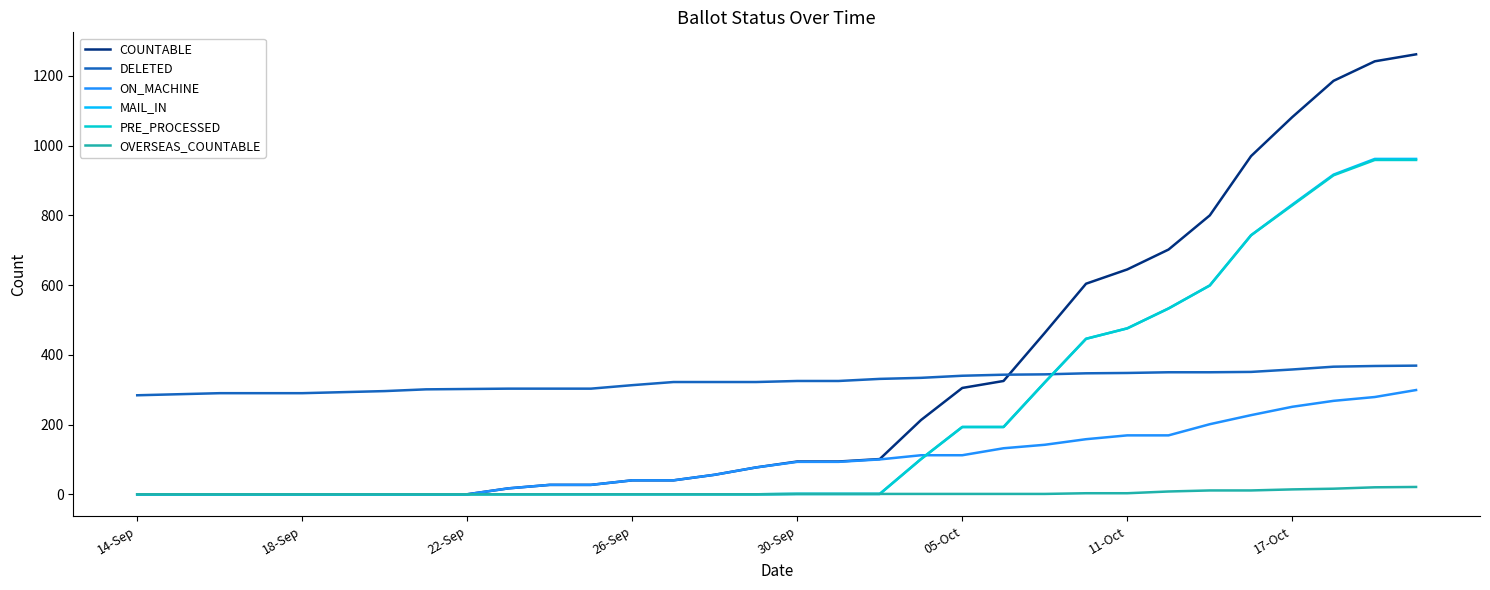

What is the highest value of the DELETED series?

369